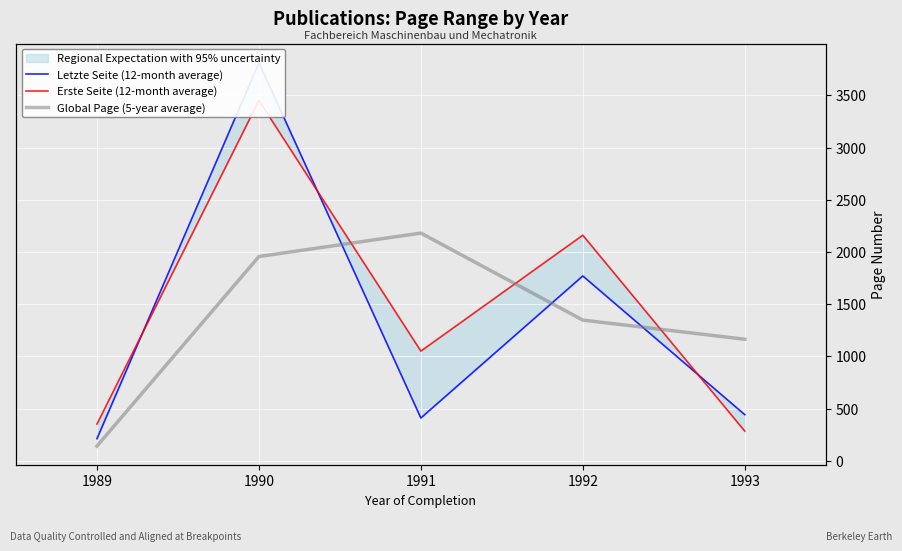

What is the value of the Erste Seite (12-month average) point at the 1st from the left?

351.3